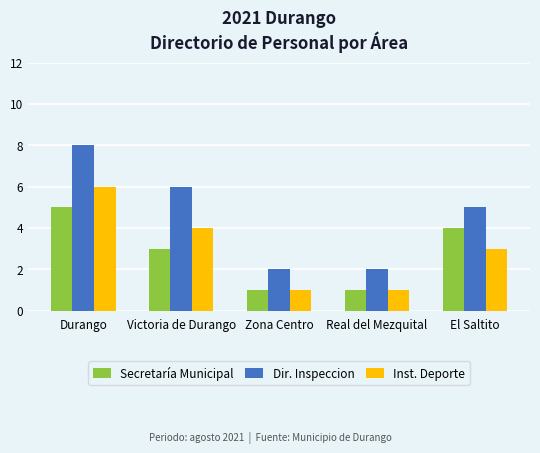

What is the average value of the Dir. Inspeccion series?

5